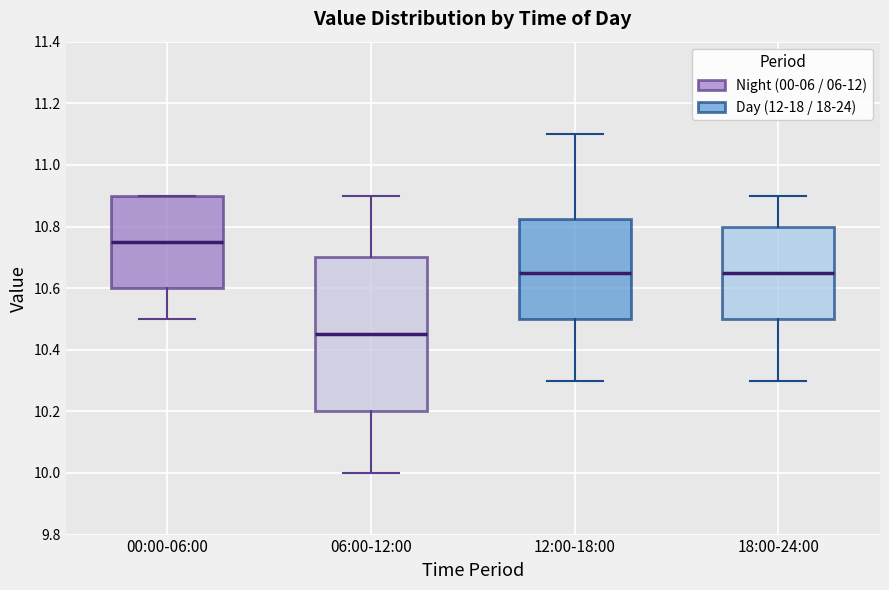

Where does the lower whisker of the box for 00:00-06:00 end on the y-axis? The values are not printed on the chart, so give them approximately, as read against the axis.

10.50